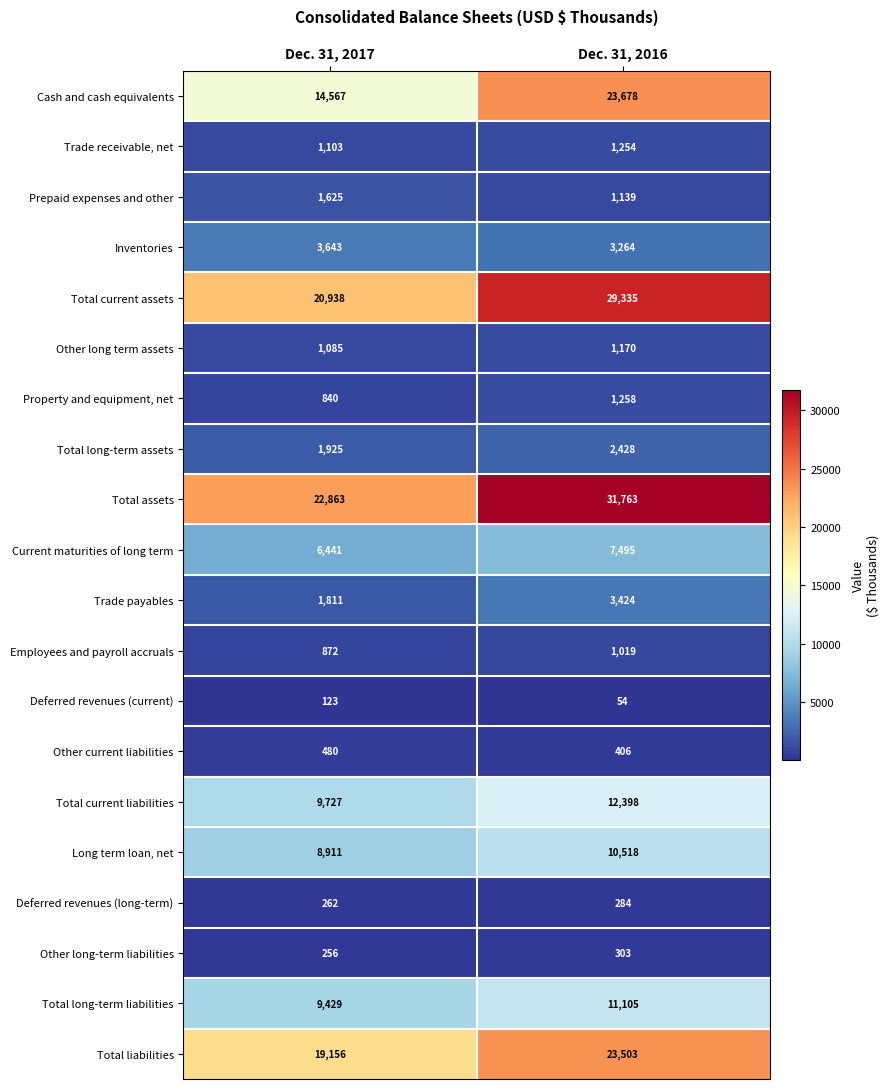

List the series in order of their peak value, lowest first.

Deferred revenues (current), Deferred revenues (long-term), Other long-term liabilities, Other current liabilities, Employees and payroll accruals, Other long term assets, Trade receivable, net, Property and equipment, net, Prepaid expenses and other, Total long-term assets, Trade payables, Inventories, Current maturities of long term, Long term loan, net, Total long-term liabilities, Total current liabilities, Total liabilities, Cash and cash equivalents, Total current assets, Total assets